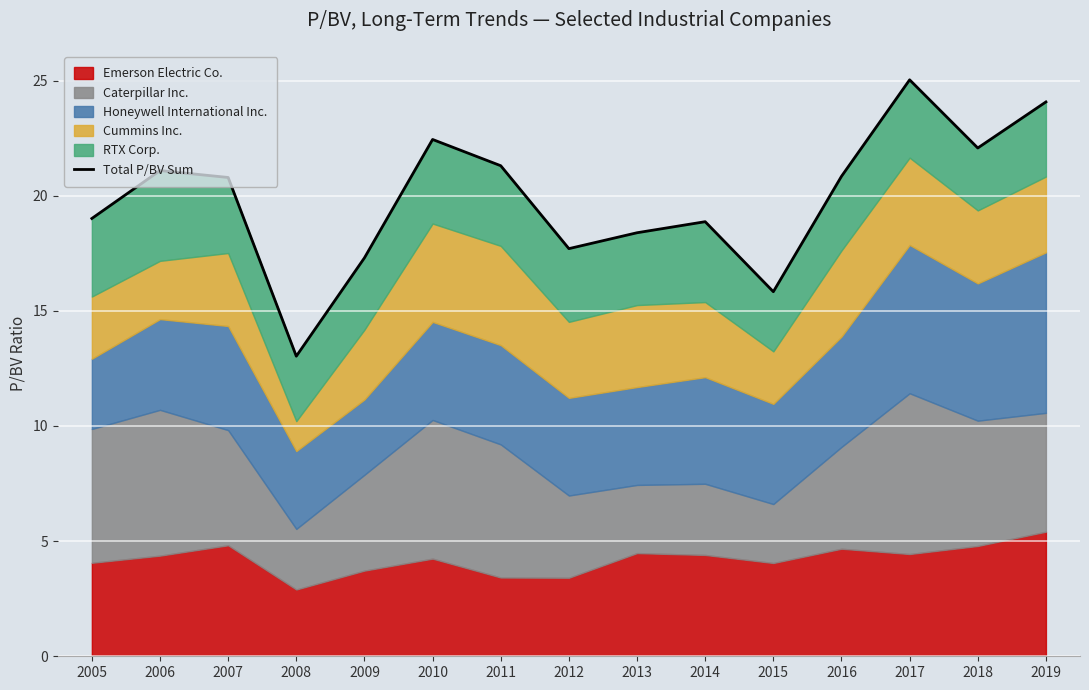

True or false: there are more than 1 points higher than both neighbors.

True